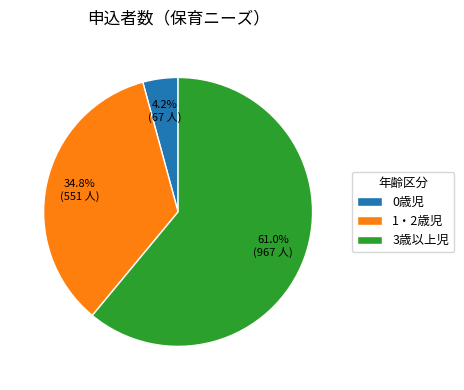

Is 3歳以上児 the majority of the pie?

Yes